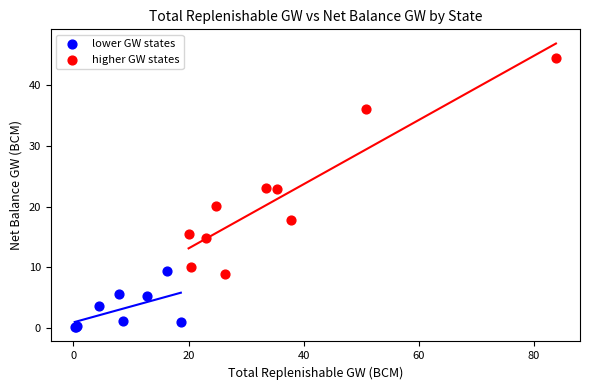

Which series has the widest spread of Y values?

higher GW states